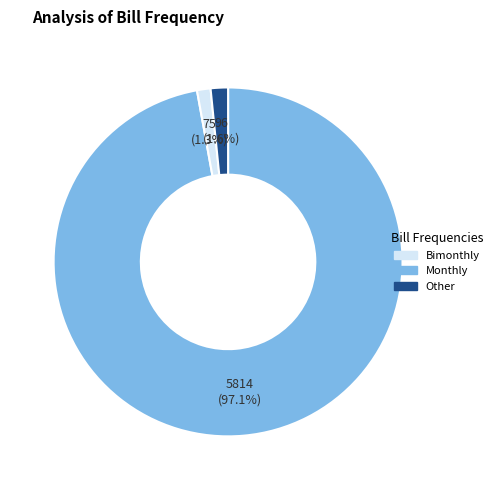

Is there any slice that represents more than half of the pie?

Yes